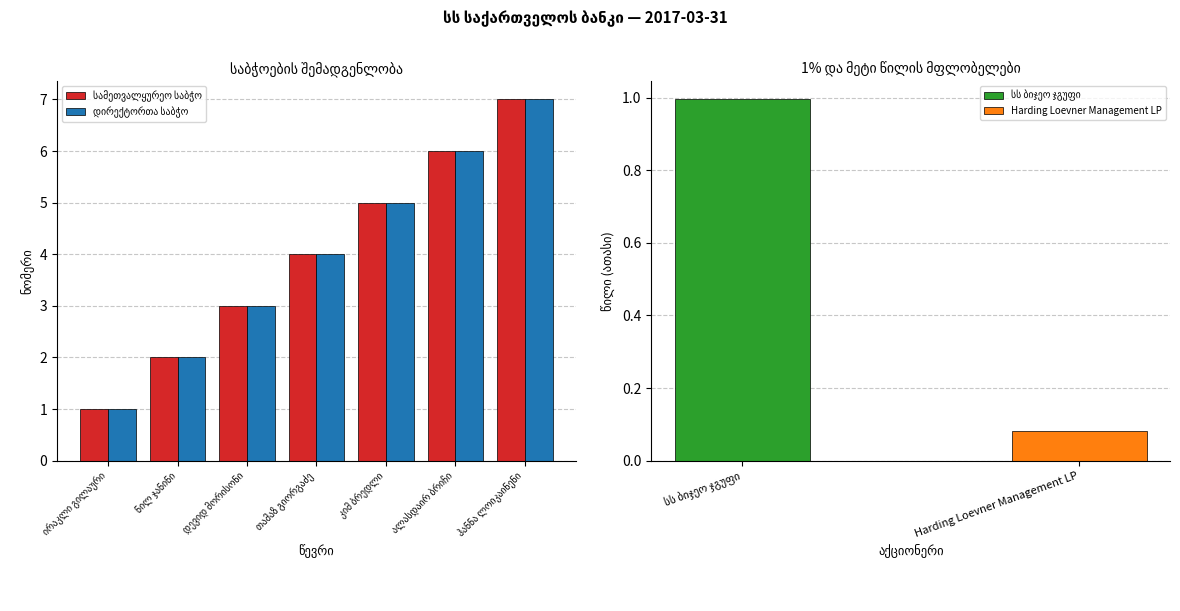

What is the minimum value shown in the chart?

1